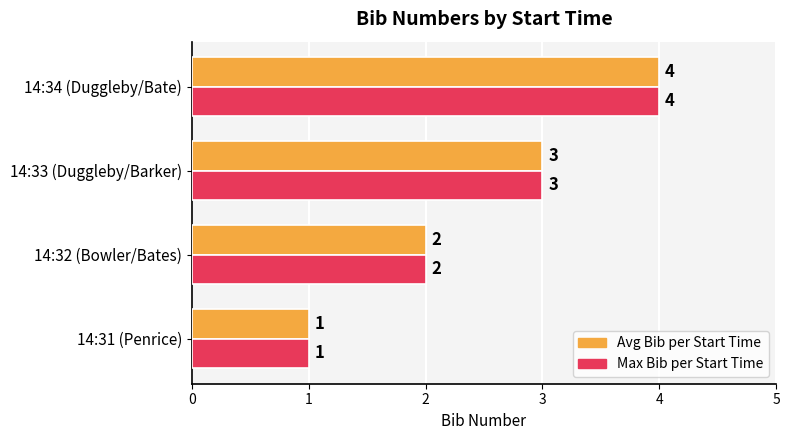

At which category is the sum across all series the highest?

14:34 (Duggleby/Bate)